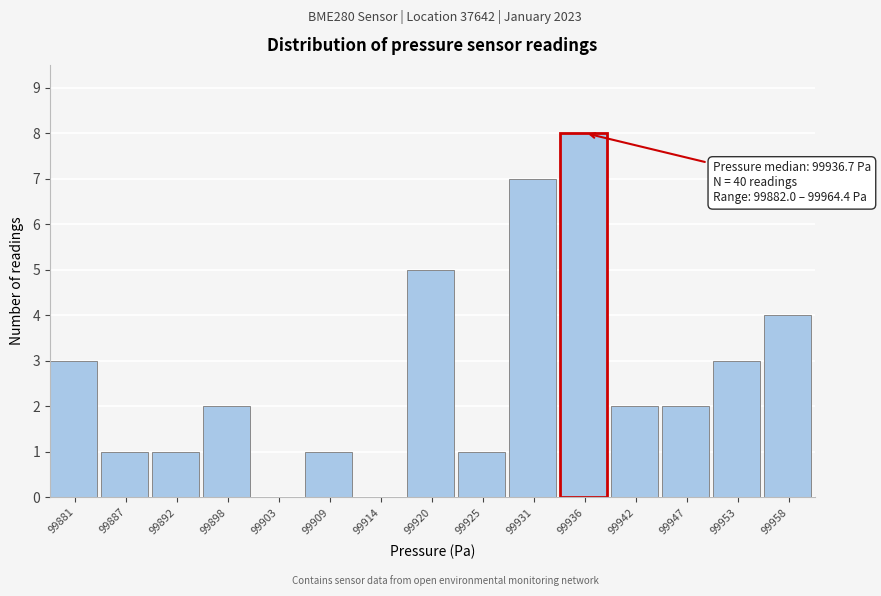

Reading left to right, list all the values displayed in this chart.

99881=3	99887=1	99892=1	99898=2	99903=0	99909=1	99914=0	99920=5	99925=1	99931=7	99936=8	99942=2	99947=2	99953=3	99958=4